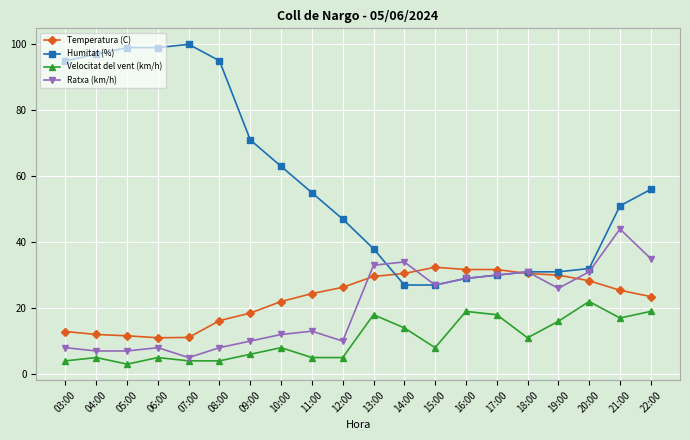

How many times do Humitat (%) and Temperatura (C) cross each other?

2